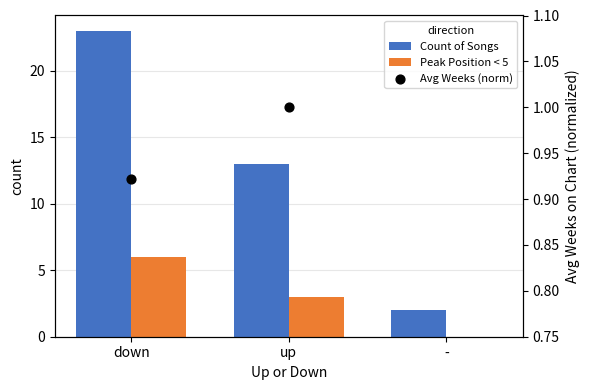

Which series has the largest total across all categories?

Count